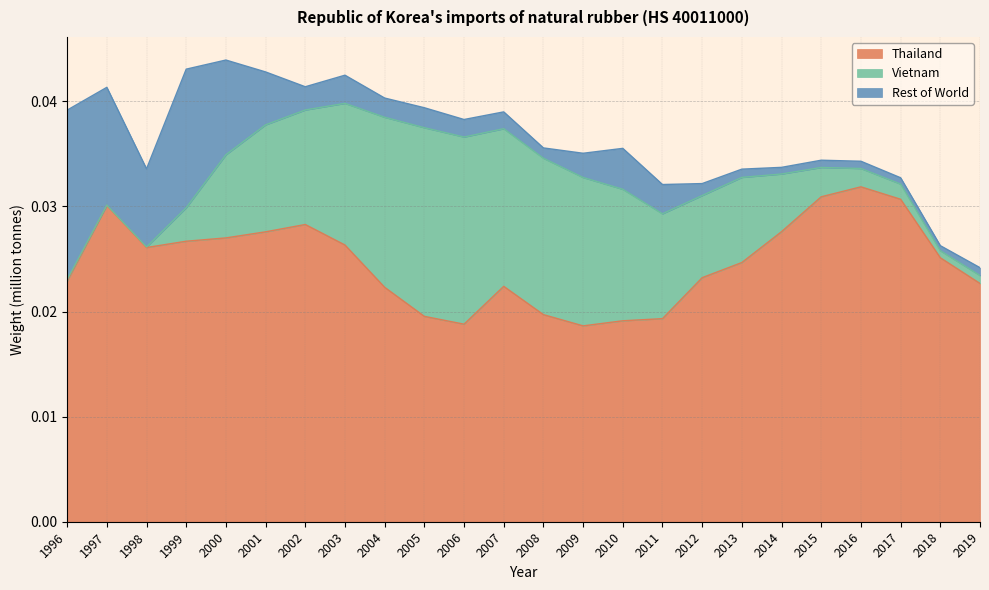

True or false: Thailand and Rest of World cross at least once.

False